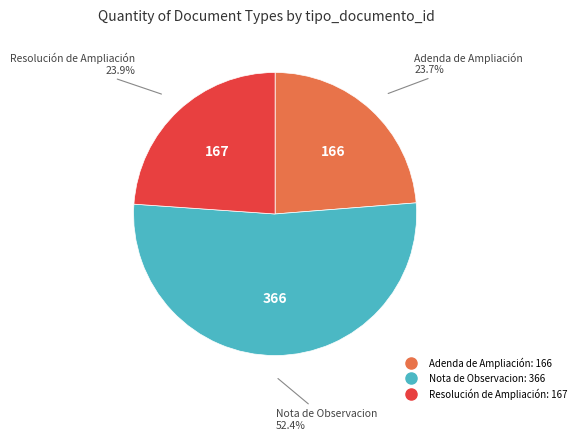

Count the number of slices in the pie.

3